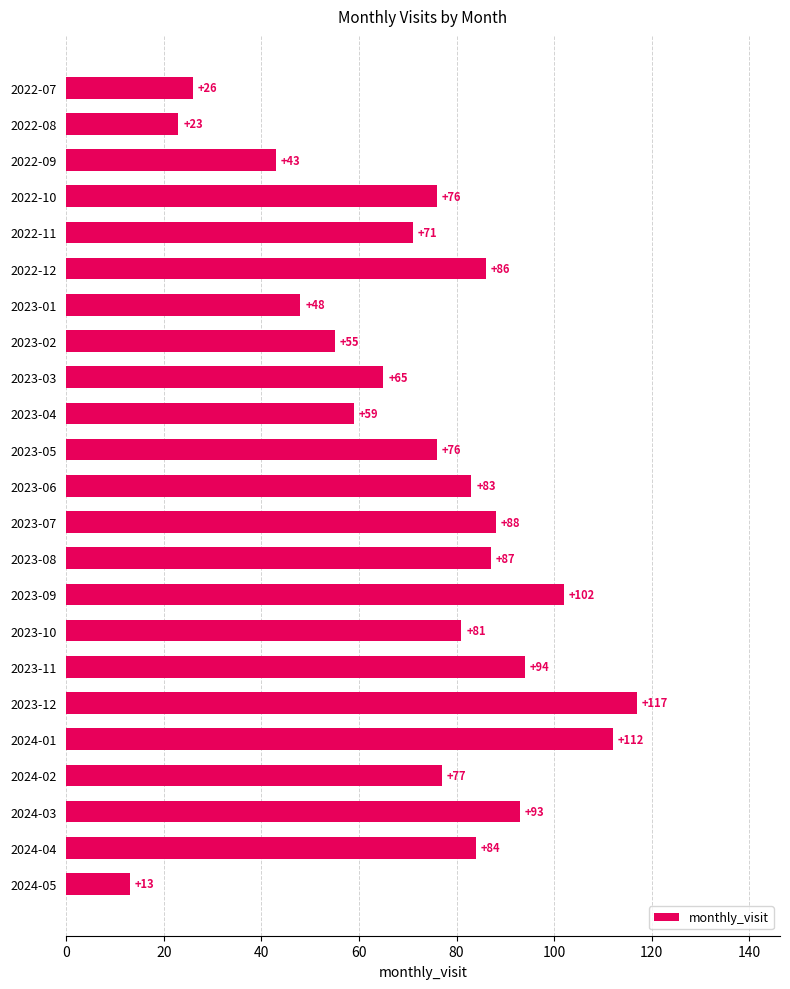

What is the difference between the values at 2024-03 and 2023-09?

9